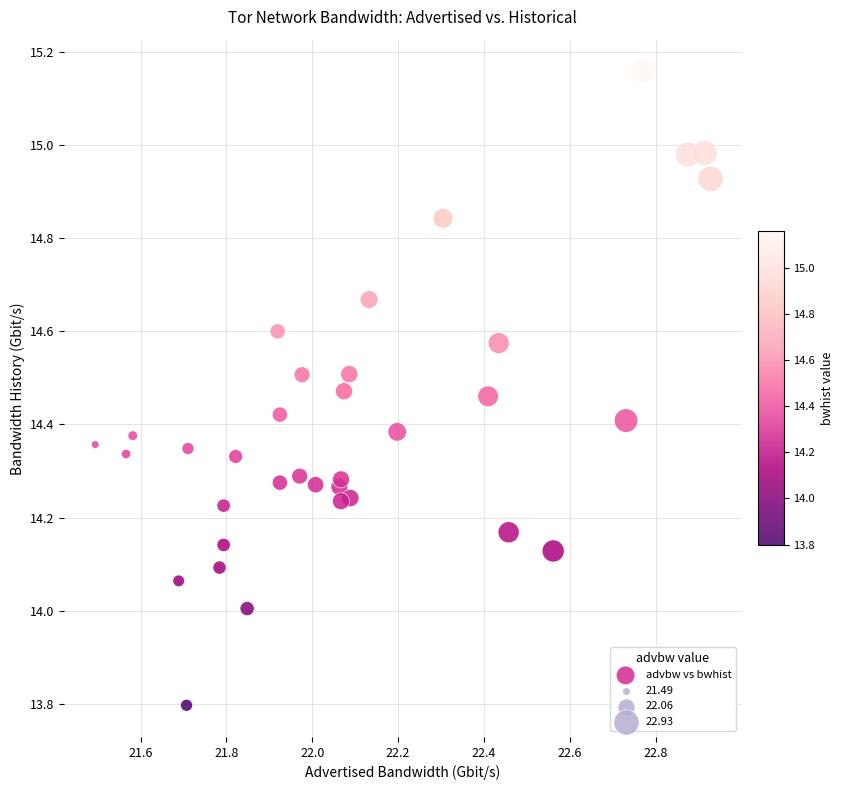

What is the range of Y values (max minus min)?

1.4